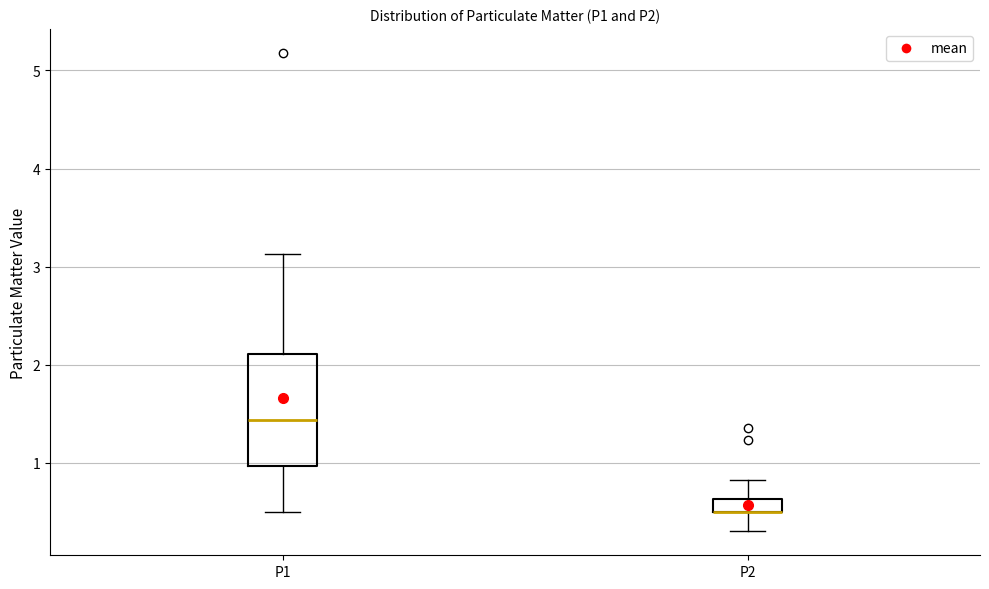

Where does the lower whisker of the box for P2 end on the y-axis? The values are not printed on the chart, so give them approximately, as read against the axis.

0.3